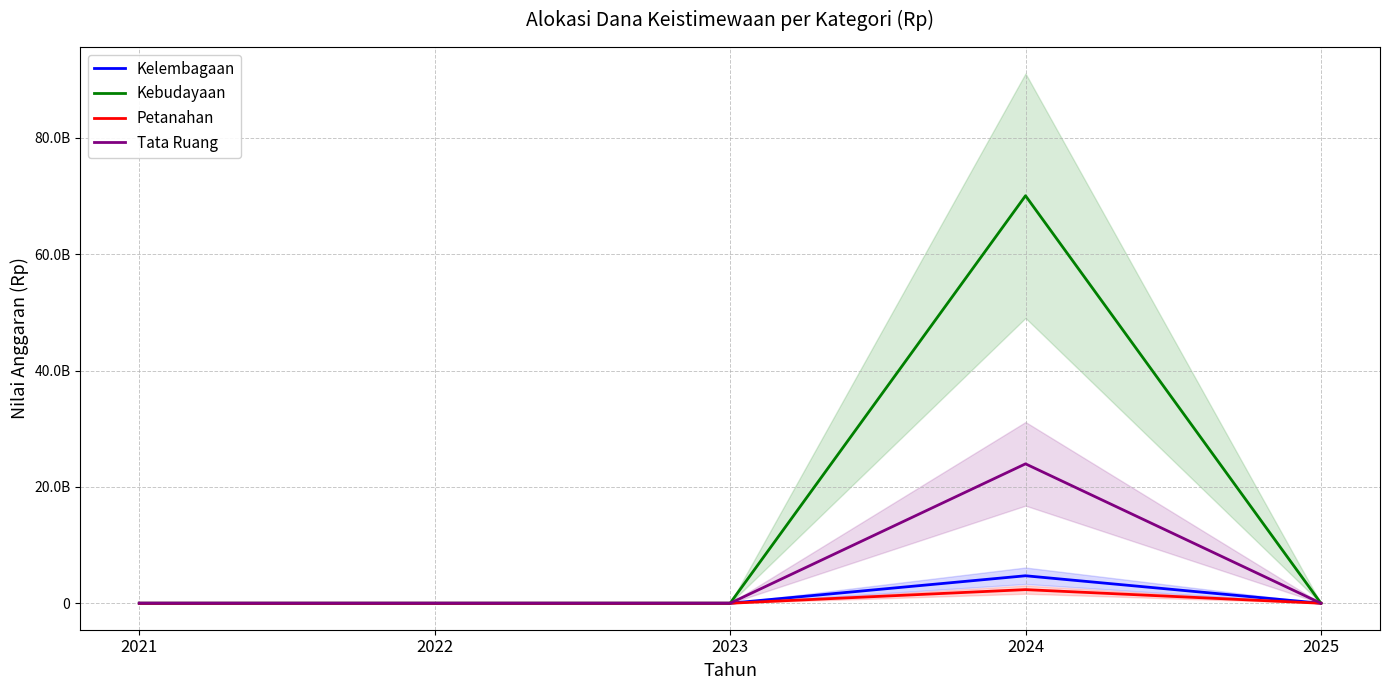

The Kebudayaan series shows -31074789167 at 2021. True or false?

False